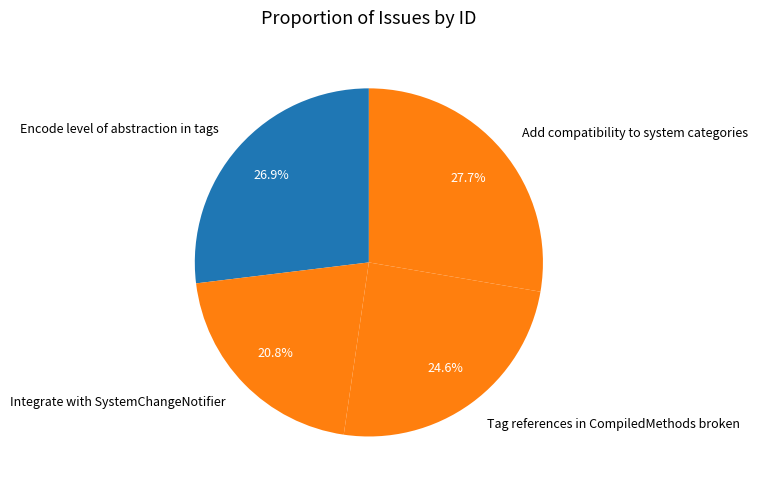

Count the number of slices in the pie.

4